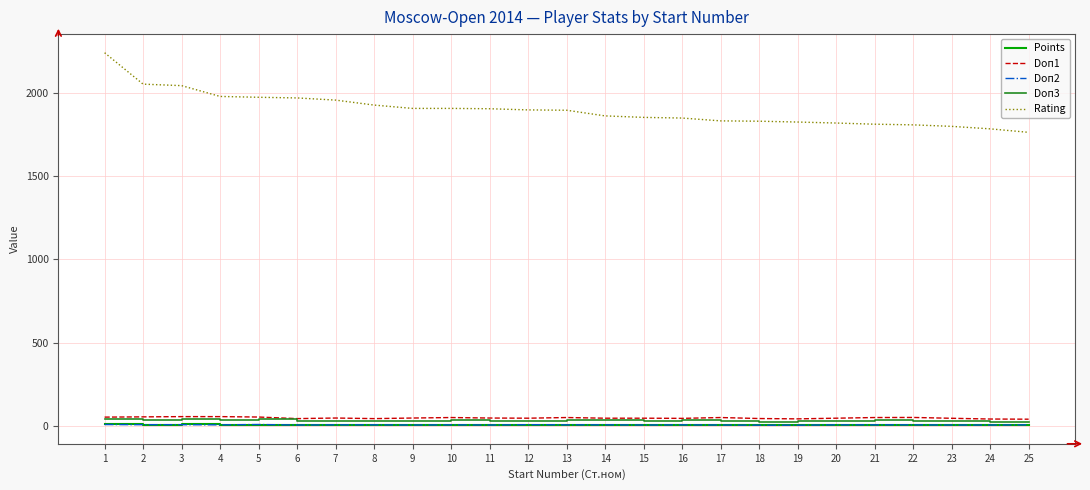

The value of Rating at 24 is 1786.0. True or false?

True